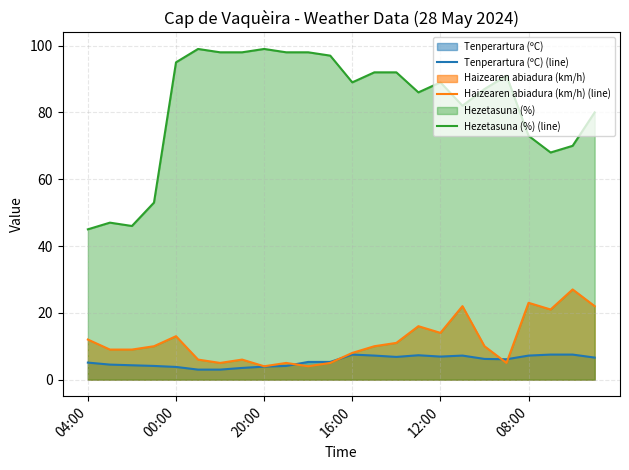

True or false: Haizearen abiadura (km/h) (line) has a value of 1.9 at 16:00.

False